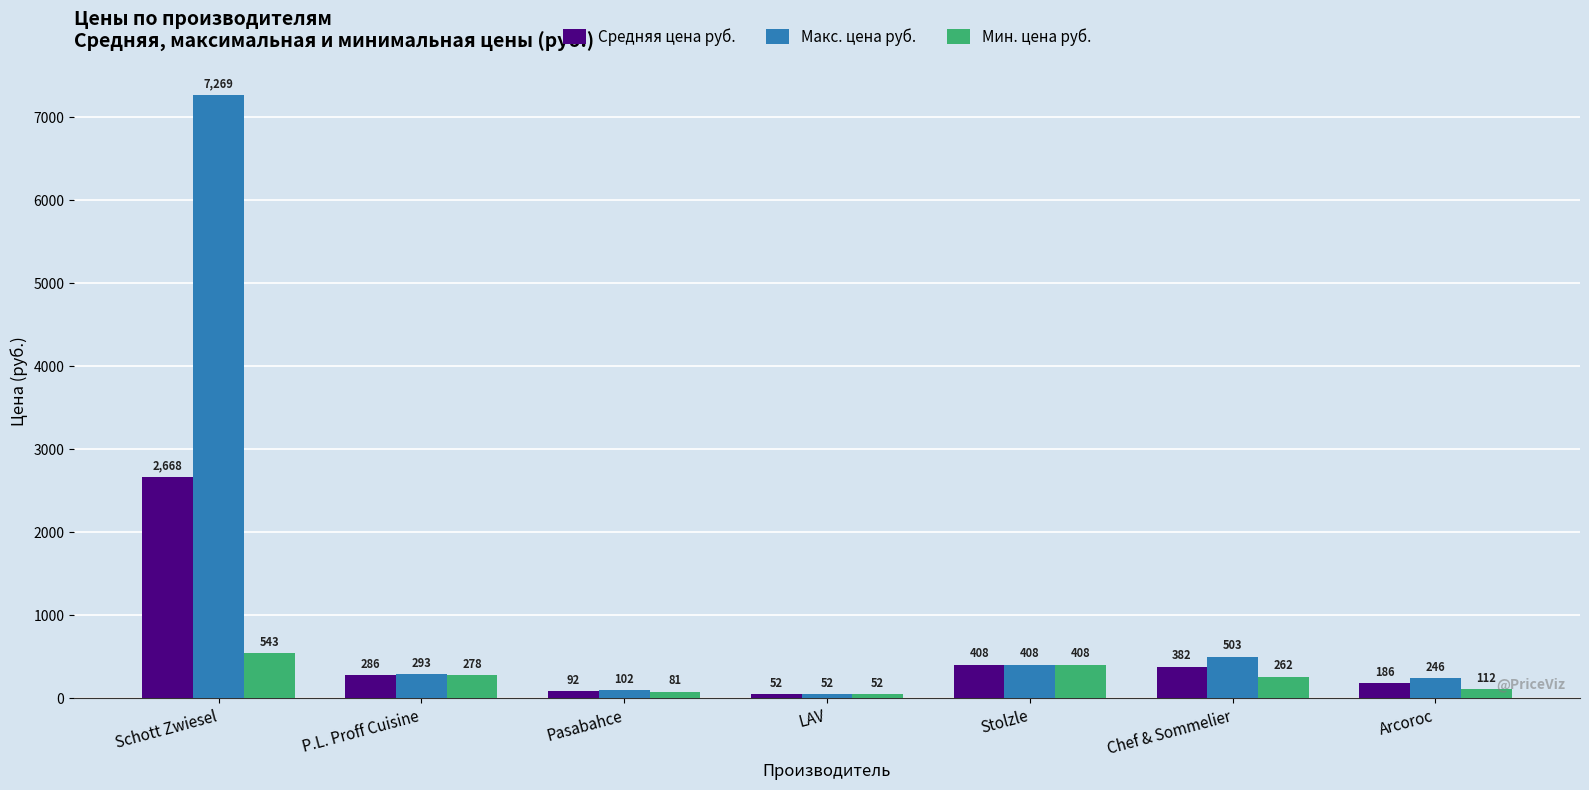

What is the difference between the highest and lowest values at Arcoroc?

134.0